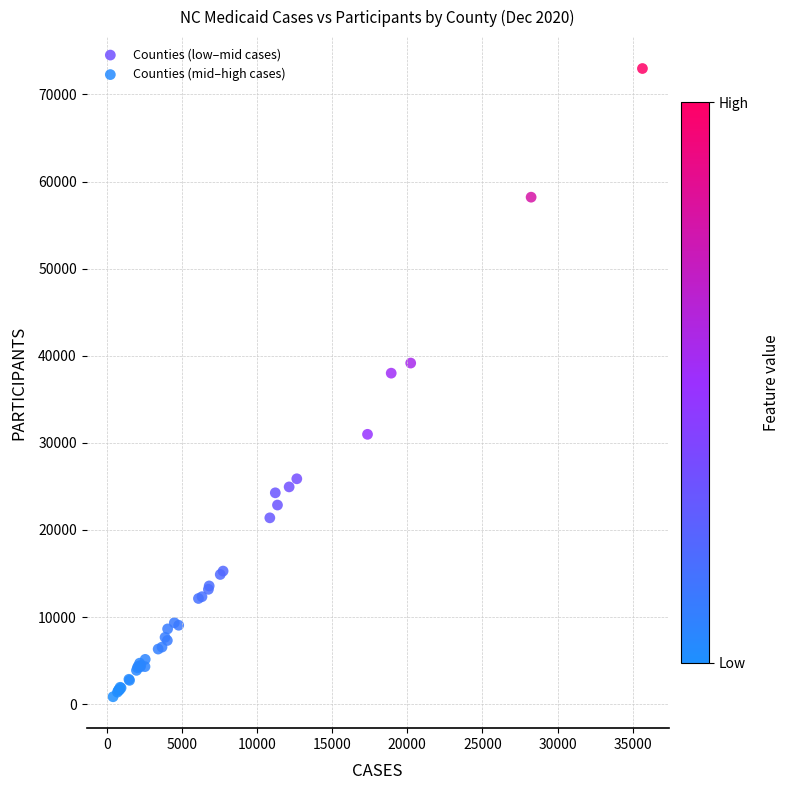

Which series has the widest spread of Y values?

Counties (mid–high cases)